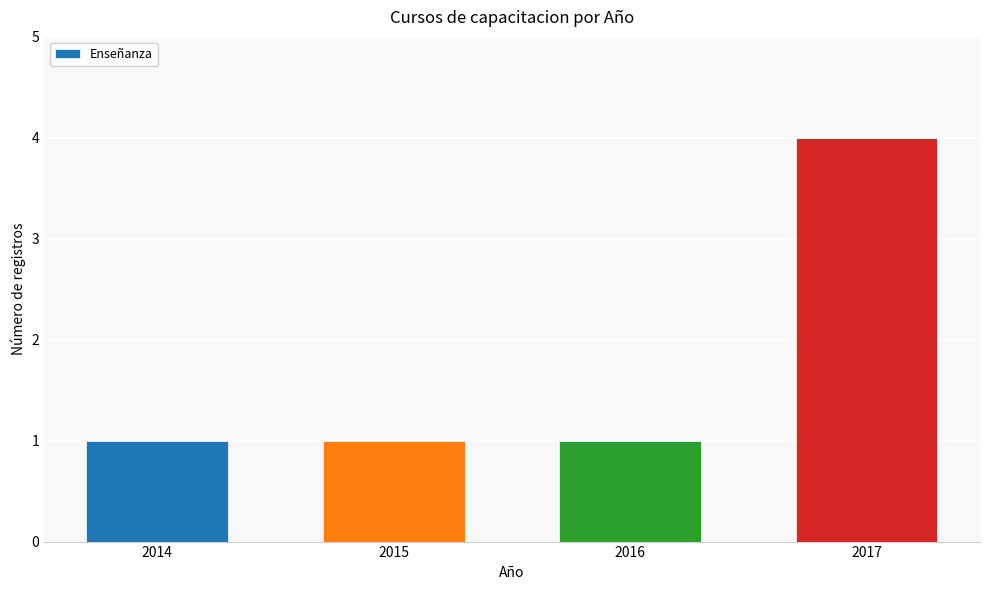

Does the chart contain stacked bars?

No